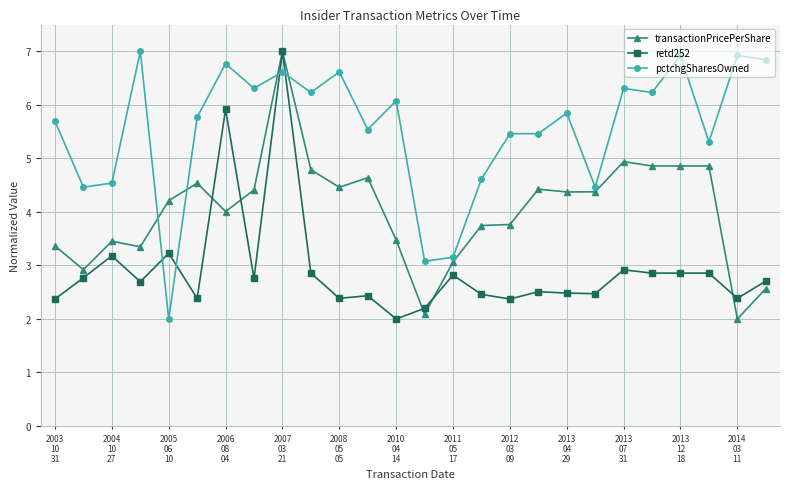

List the series in order of their overall mean, highest first.

pctchgSharesOwned, transactionPricePerShare, retd252